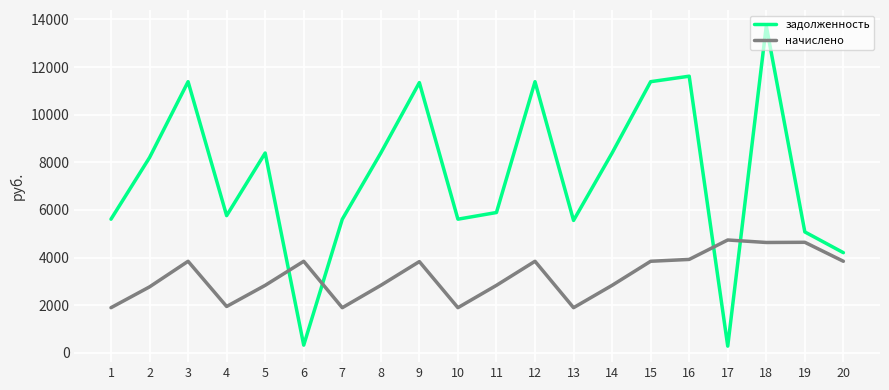

How many values in the задолженность series are below 8198?

10